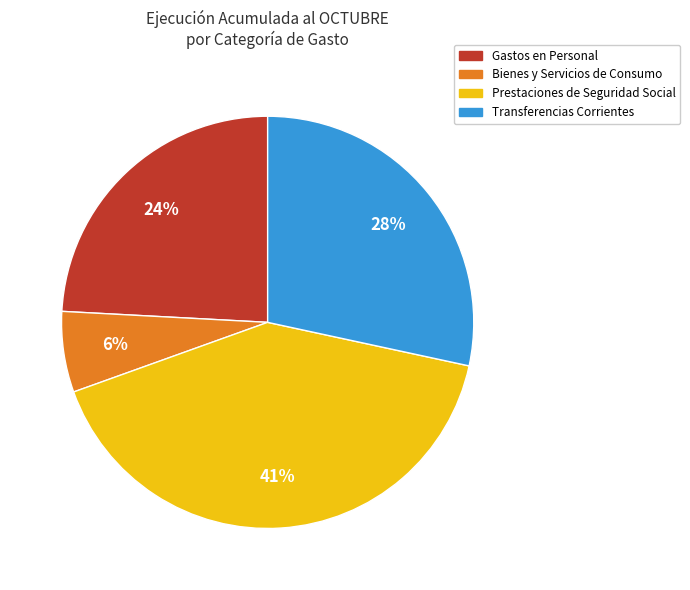

To the nearest percent, what is the difference between the largest and smallest slice percentages?

35%